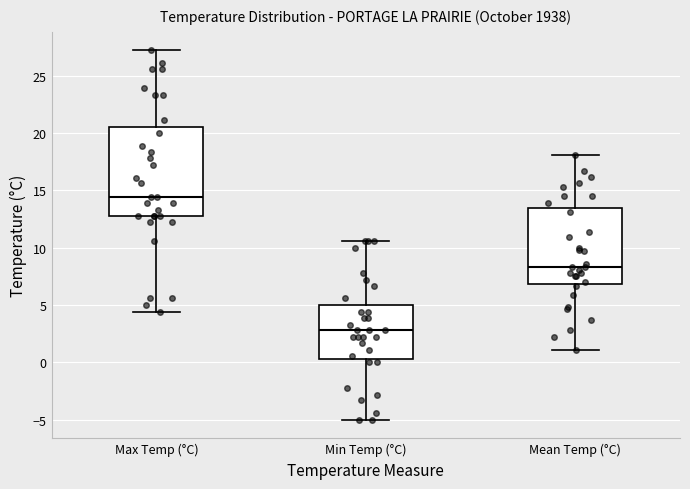

Reading left to right, read every box against the y-axis: the position of its median line, the range the box covers, and the ends of its whiskers. The values are not printed on the chart, so give them approximately, as read against the axis.

Max Temp (°C): median 14.5, box 13.0 to 20.5, whiskers 4.5 to 27.0
Min Temp (°C): median 3.0, box 0.5 to 5.0, whiskers -5.0 to 10.5
Mean Temp (°C): median 8.5, box 7.0 to 13.5, whiskers 1.0 to 18.0